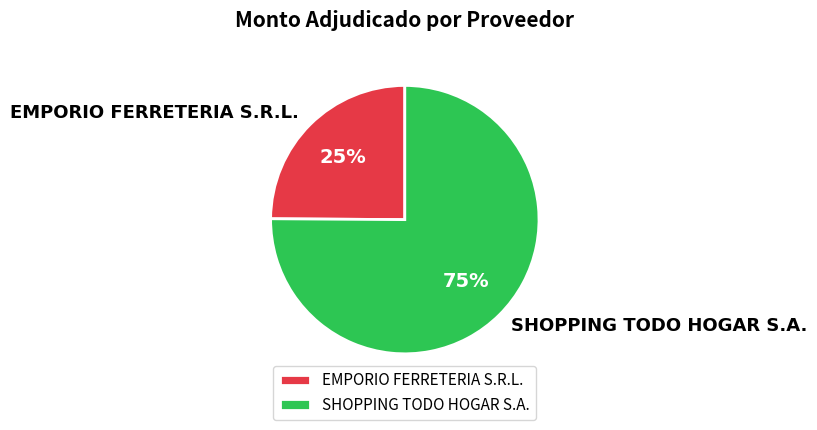

Do EMPORIO FERRETERIA S.R.L. and SHOPPING TODO HOGAR S.A. together represent more than half of the pie?

Yes